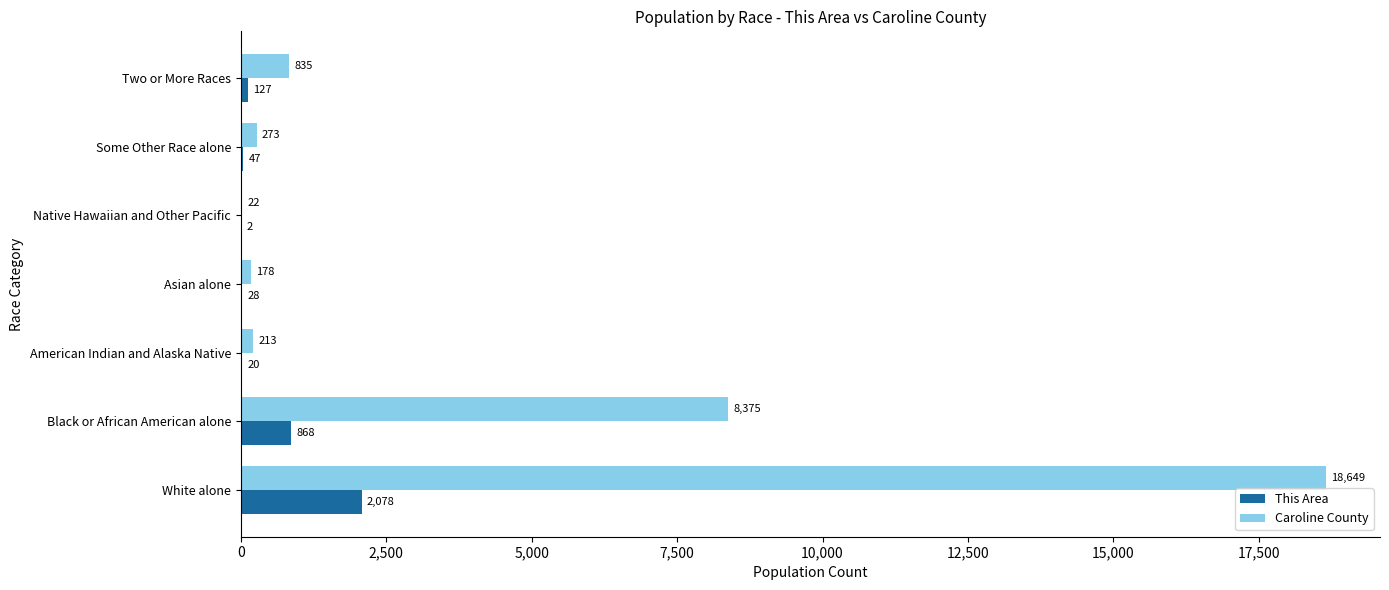

What is the sum of all This Area values?

3170